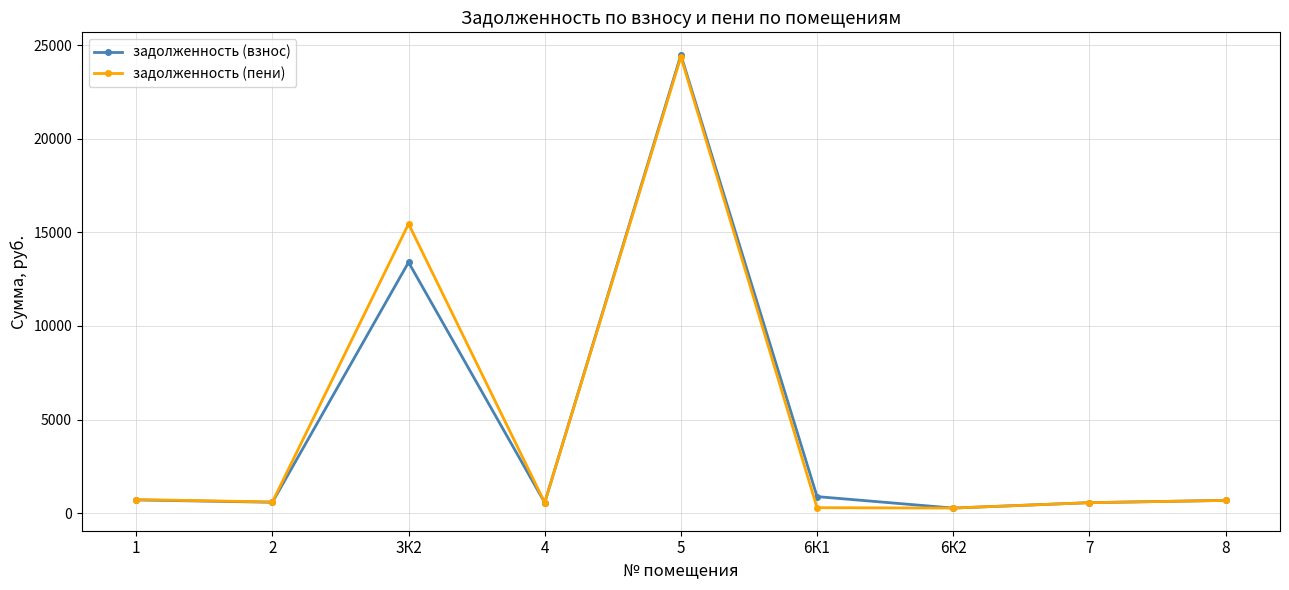

What is the label of the 1st point from the right?

8